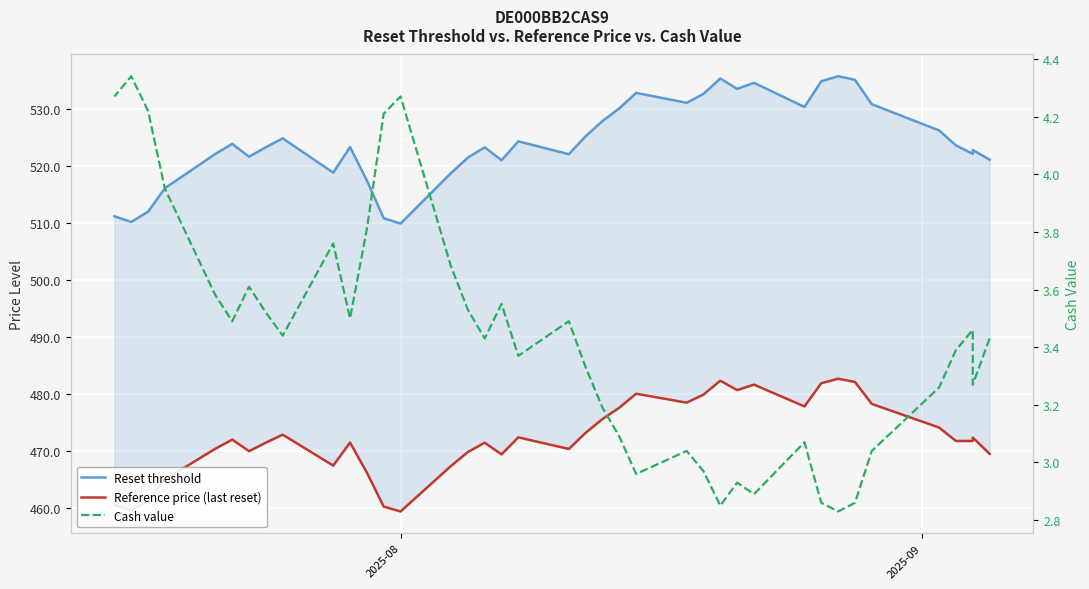

What is the maximum value shown in the chart?

535.8